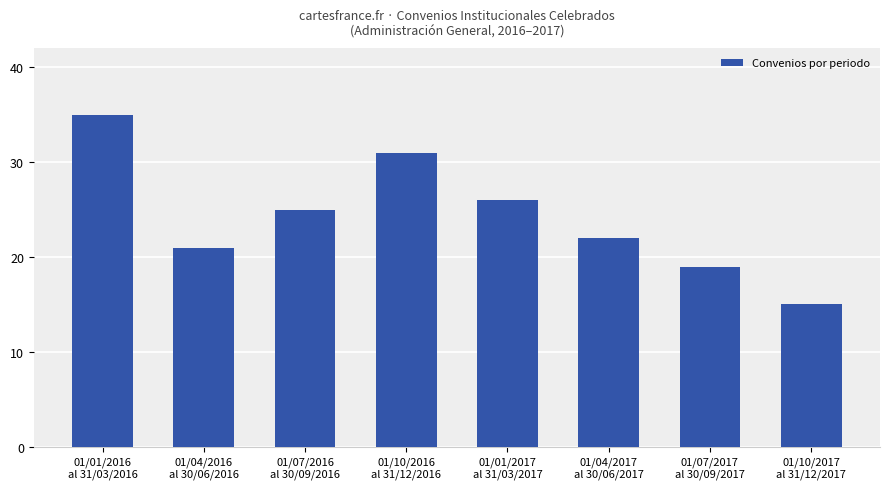

Between 01/10/2016
al 31/12/2016 and 01/01/2017
al 31/03/2017, which is larger?

01/10/2016
al 31/12/2016